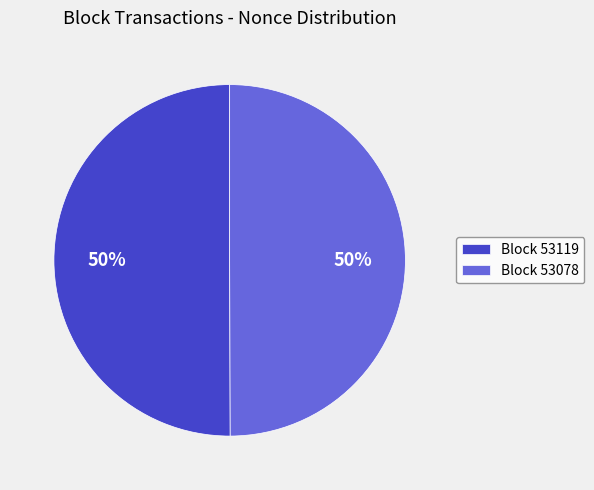

Count the number of slices in the pie.

2